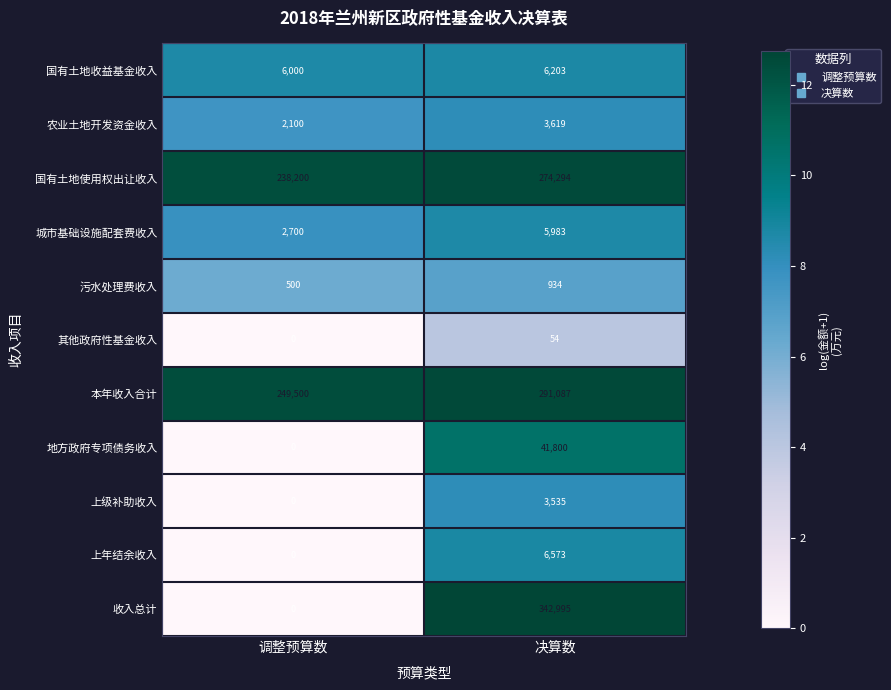

Rank the series by their maximum value, from highest to lowest.

收入总计, 本年收入合计, 国有土地使用权出让收入, 地方政府专项债务收入, 上年结余收入, 国有土地收益基金收入, 城市基础设施配套费收入, 农业土地开发资金收入, 上级补助收入, 污水处理费收入, 其他政府性基金收入